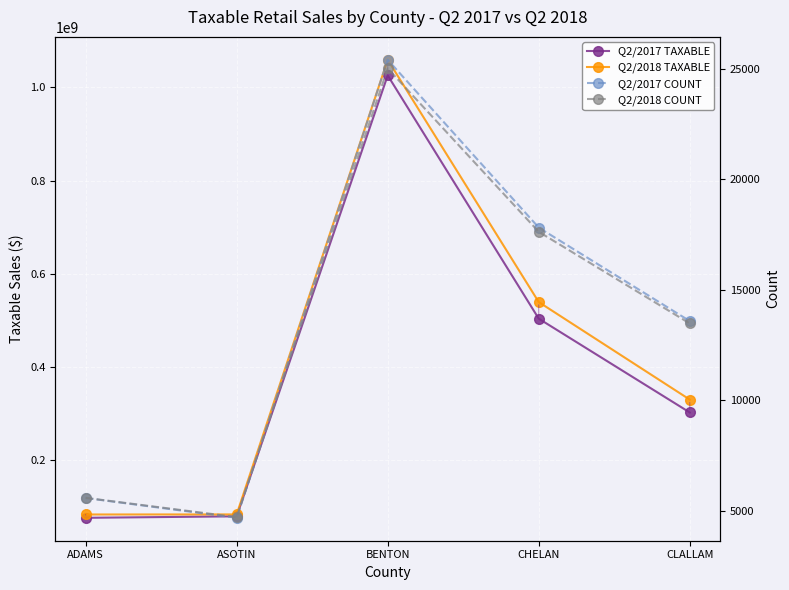

Is it true that Q2/2018 TAXABLE equals 1440853935 at BENTON?

False